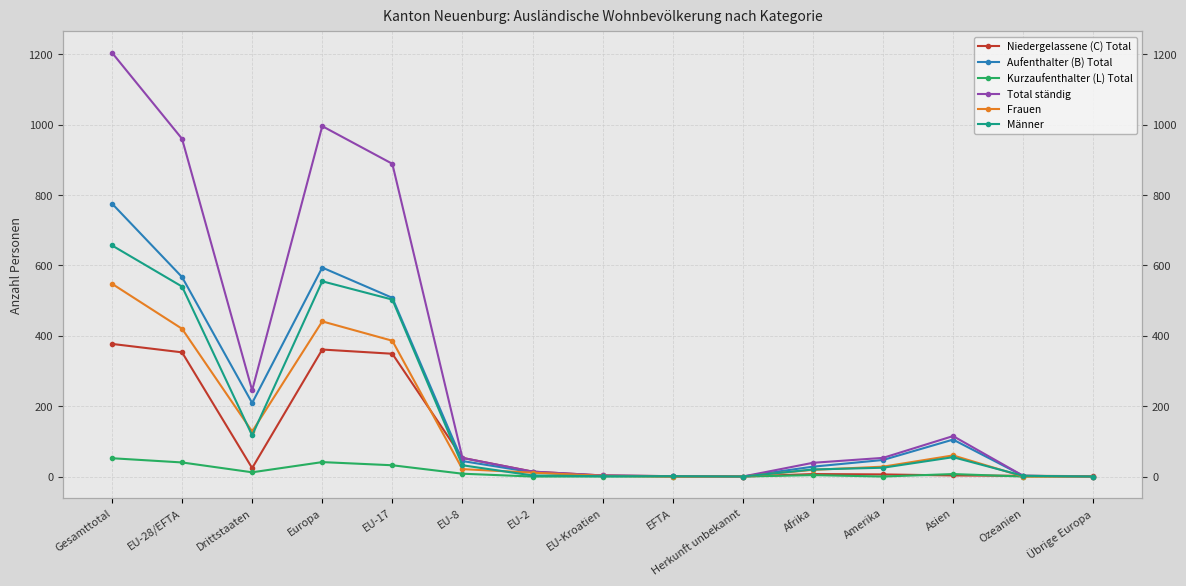

The Frauen series shows 21 at EU-8. True or false?

True